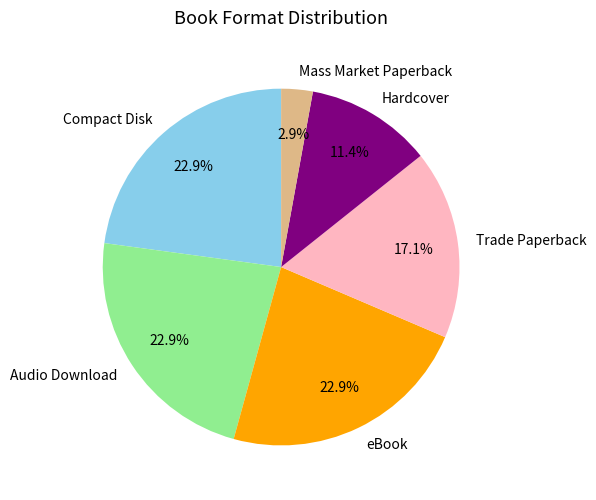

Which has a higher value, Mass Market Paperback or Trade Paperback?

Trade Paperback